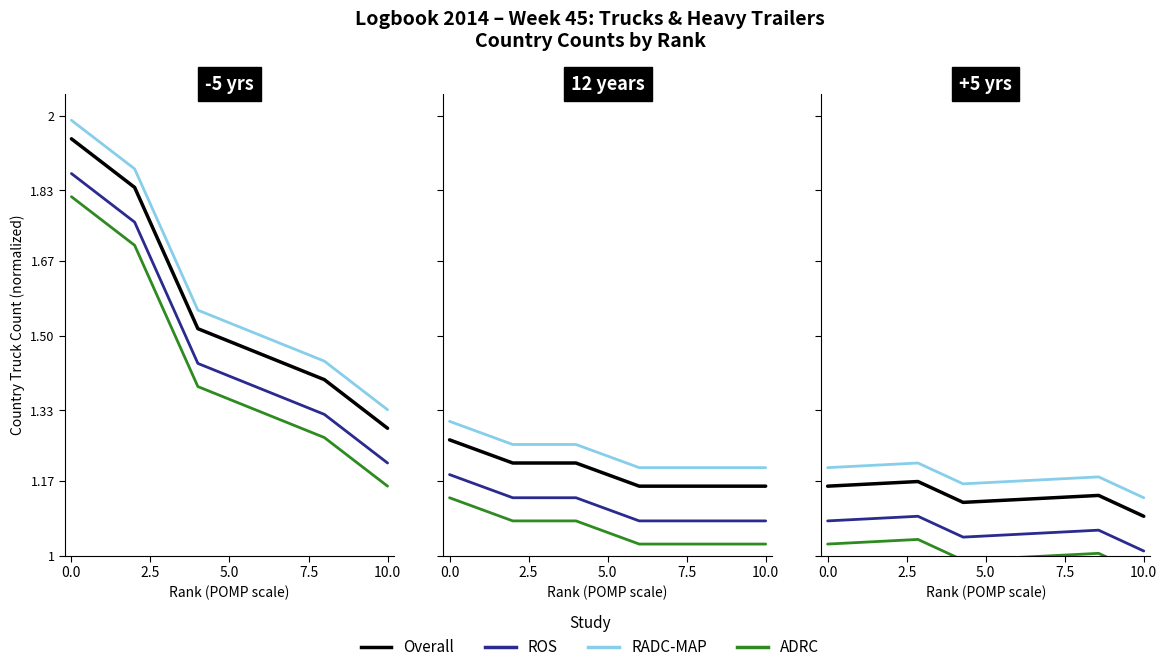

What is the value of the RADC-MAP point at the 5th from the left?

1.2